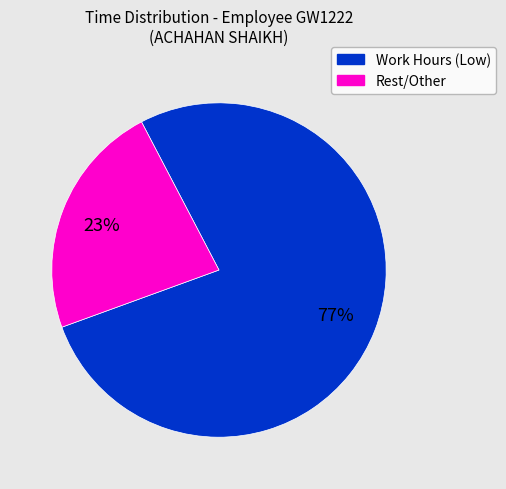

Is there a majority slice in this chart?

Yes